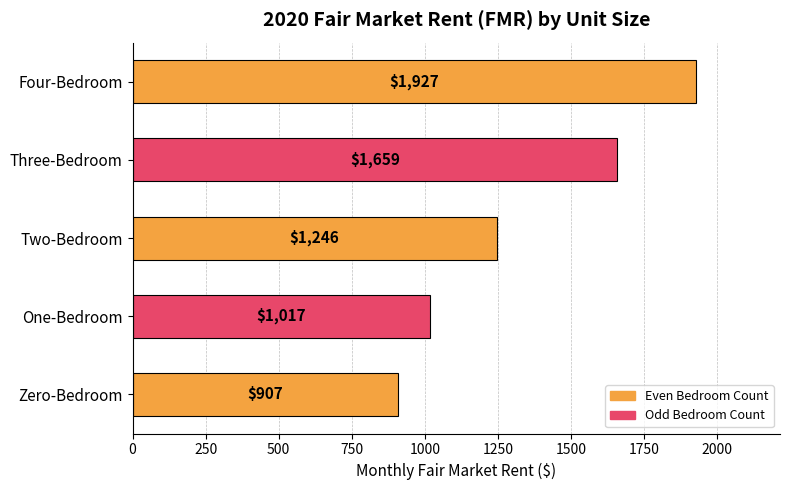

What is the minimum value shown in the chart?

907.5